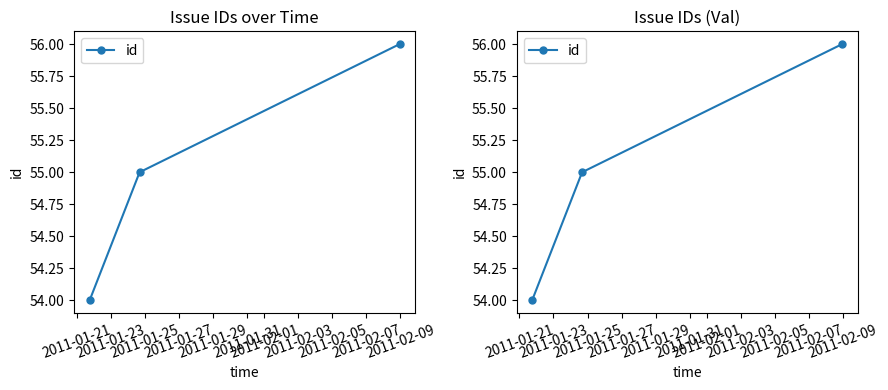

What is the change in value from 2011-01-21 to 2011-01-23?

+1